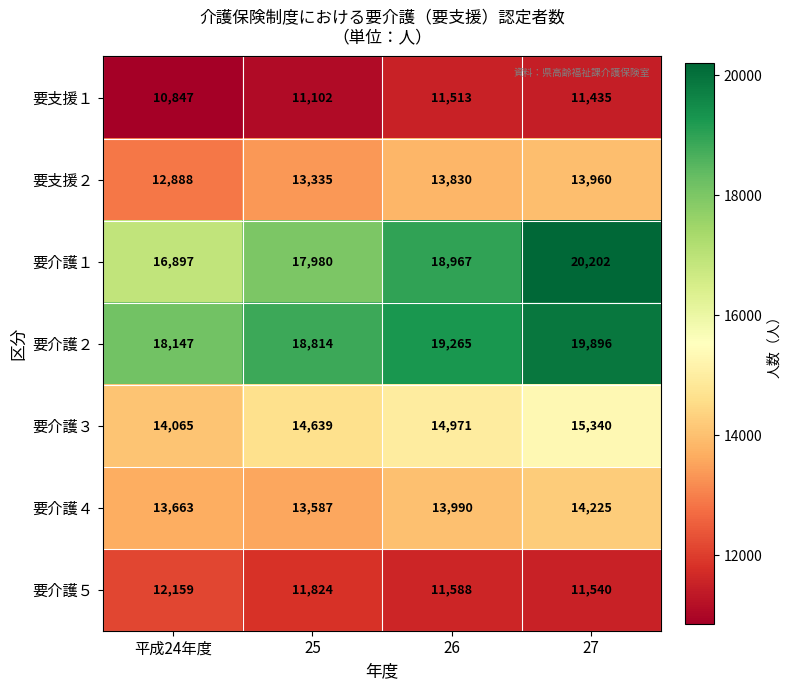

Reading left to right, transcribe all the data shown in this chart.

要支援１: 10847	11102	11513	11435
要支援２: 12888	13335	13830	13960
要介護１: 16897	17980	18967	20202
要介護２: 18147	18814	19265	19896
要介護３: 14065	14639	14971	15340
要介護４: 13663	13587	13990	14225
要介護５: 12159	11824	11588	11540